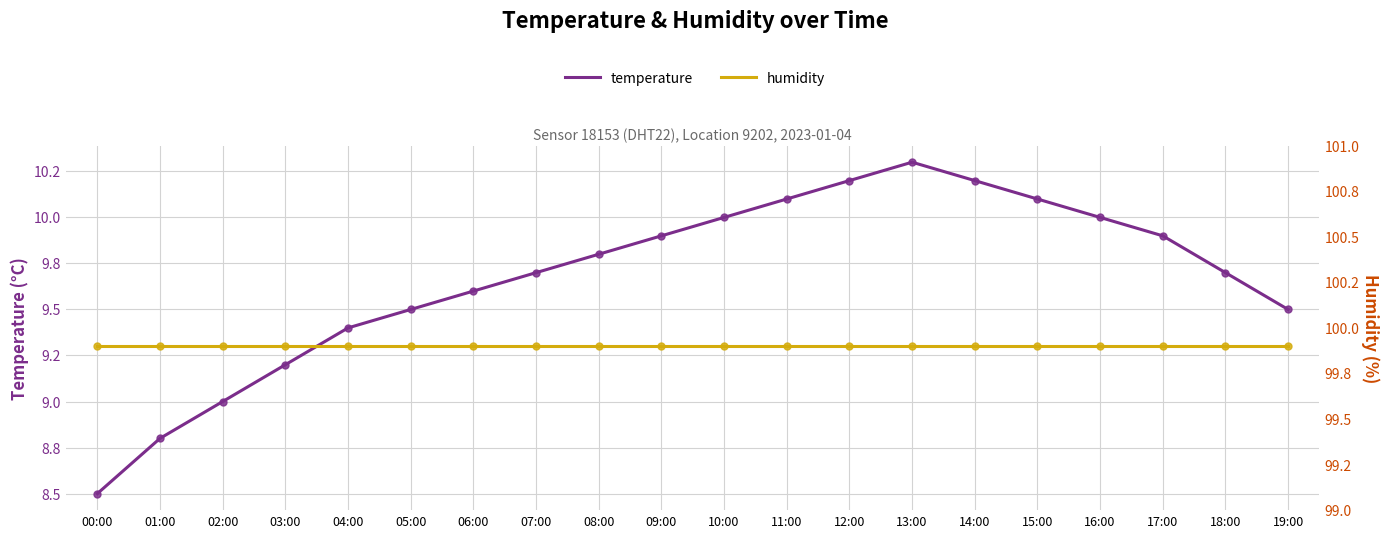

Count the number of categories in the chart.

20